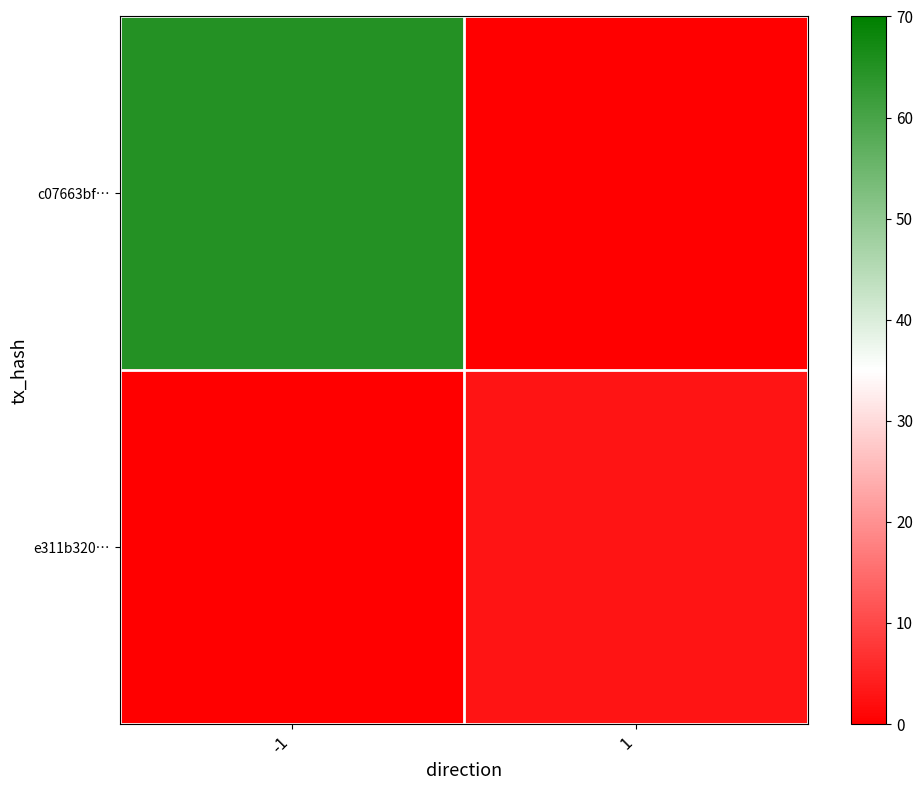

At which category does the chart reach its peak across all series?

-1